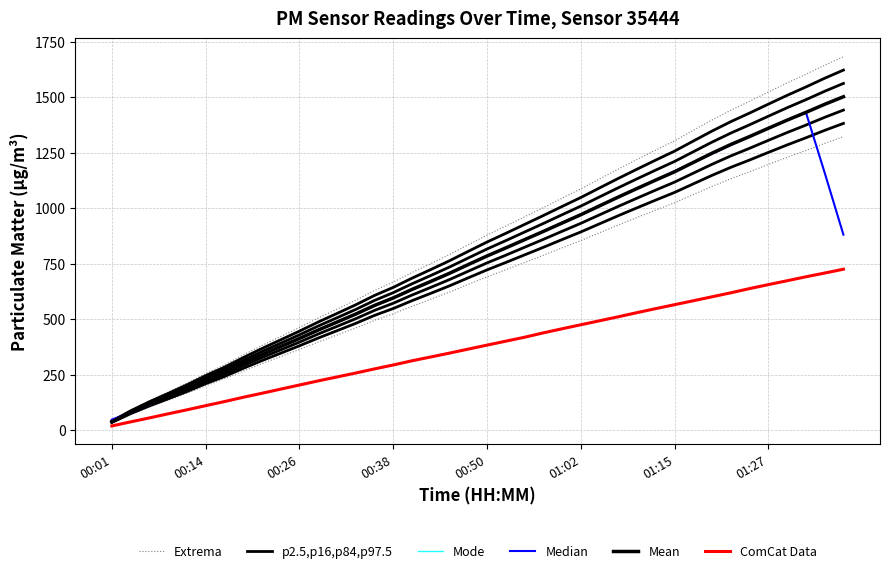

Between 00:26 and 13, which series saw the biggest shift?

Extrema